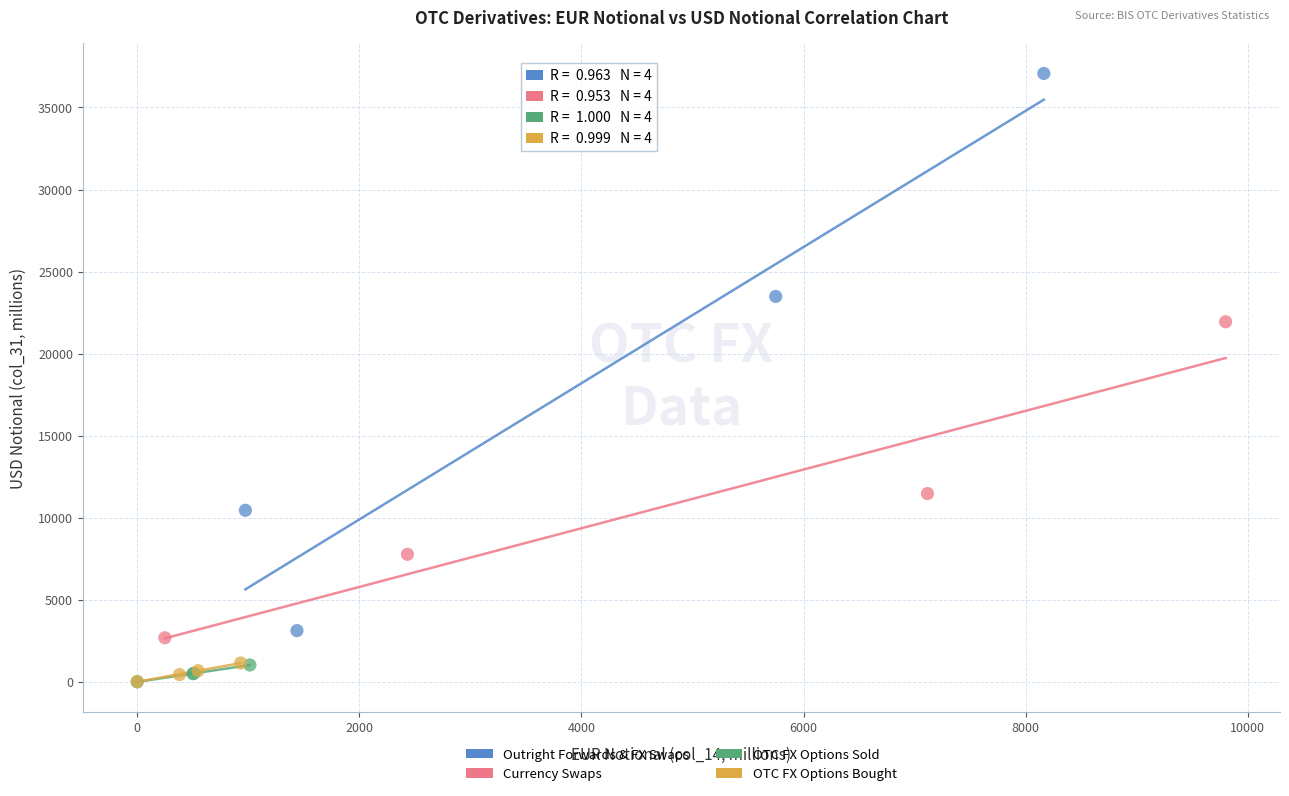

Which series has the widest spread of Y values?

Outright Forwards & FX Swaps